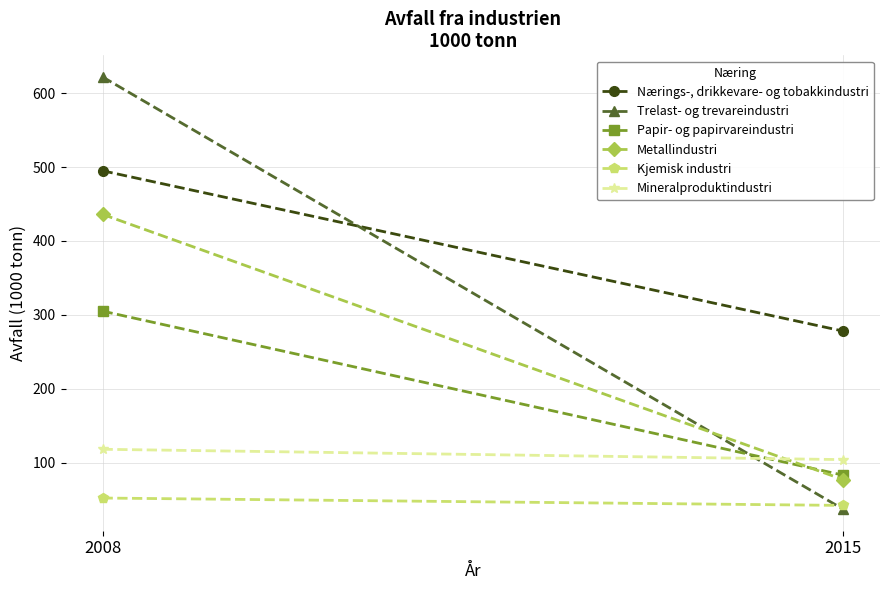

At which label is Trelast- og trevareindustri closest to 329?

2015